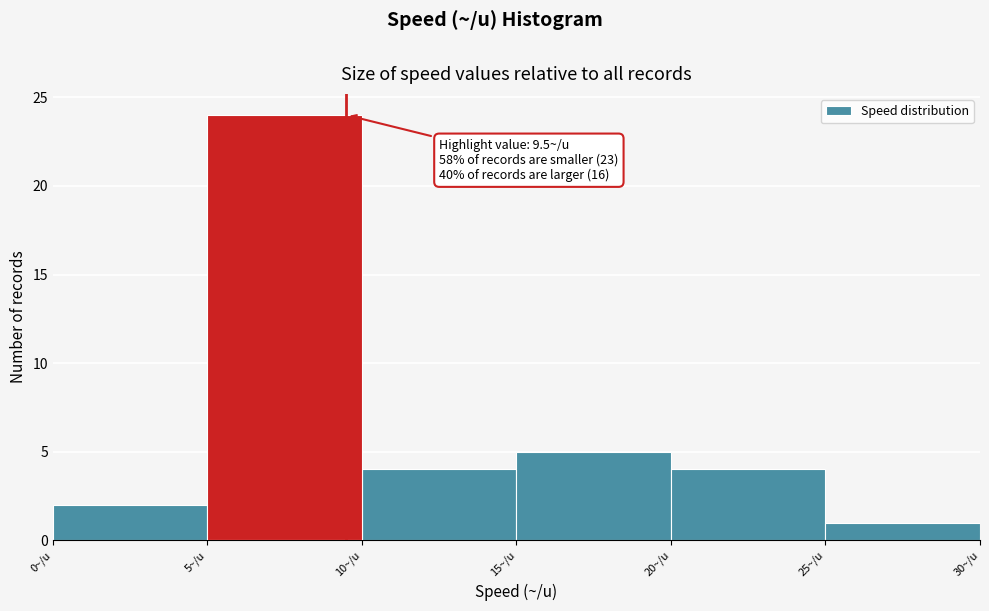

Which range on the x-axis has the tallest bar?

5 to 10